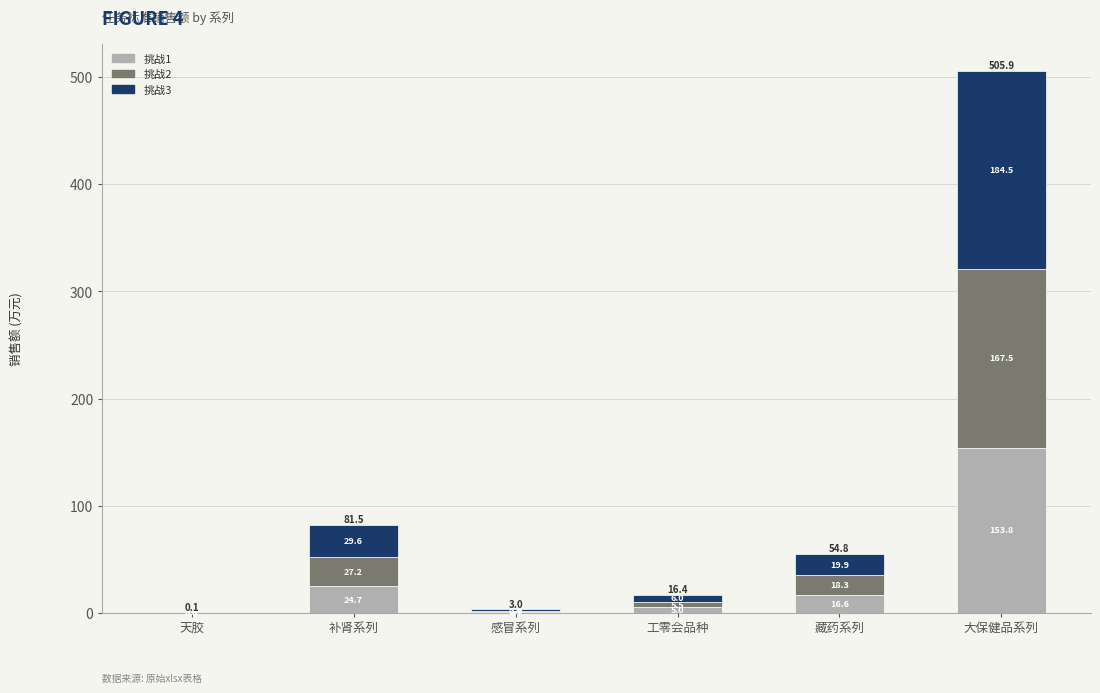

What is the highest value of the 挑战1 series?

153.8